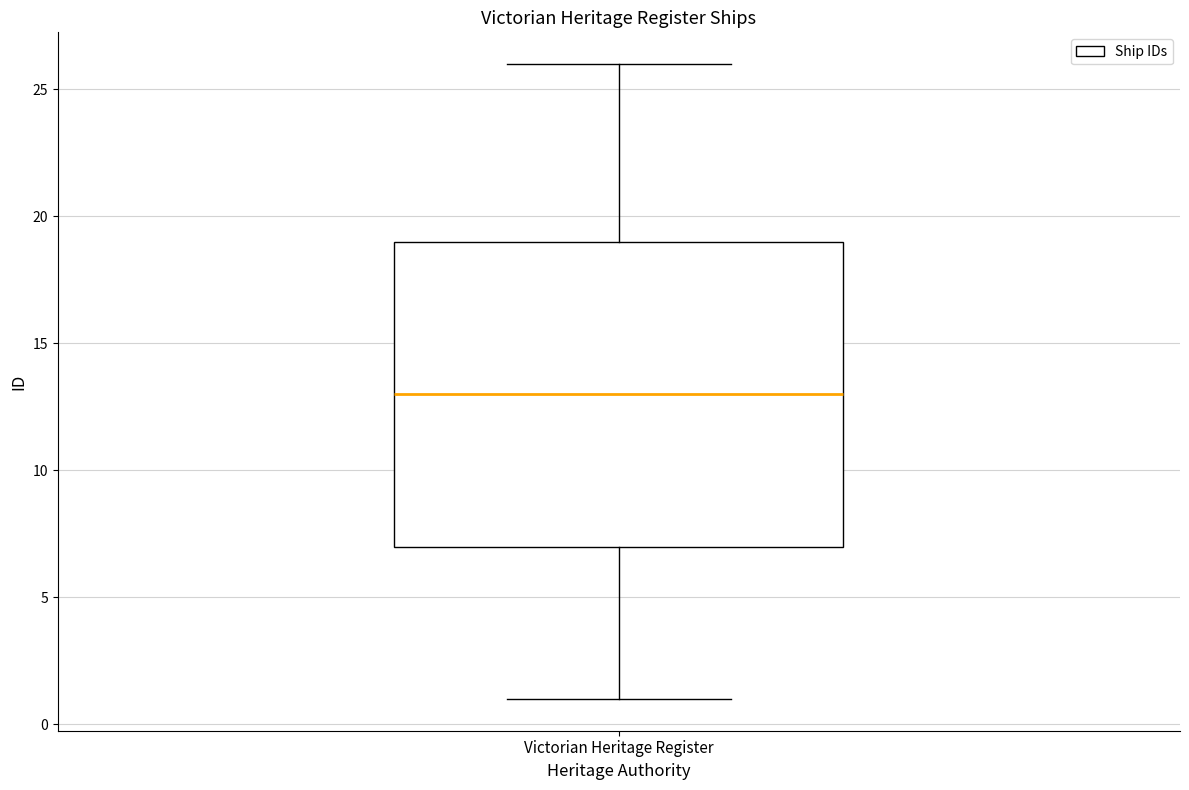

Transcribe this box plot: give where the median line is, the range the box spans, and where the two whiskers end, as read against the y-axis. The values are not printed on the chart, so give them approximately, as read against the axis.

median 13, box 7 to 19, whiskers 1 to 26